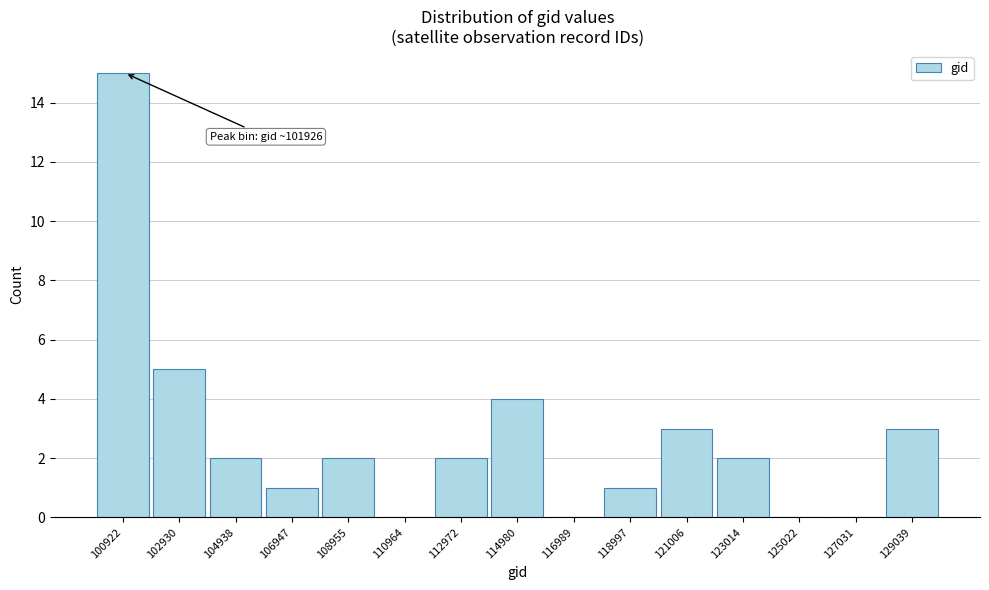

Reading left to right, what are all the values shown in this chart?

100922=15	102930=5	104938=2	106947=1	108955=2	110964=0	112972=2	114980=4	116989=0	118997=1	121006=3	123014=2	125022=0	127031=0	129039=3